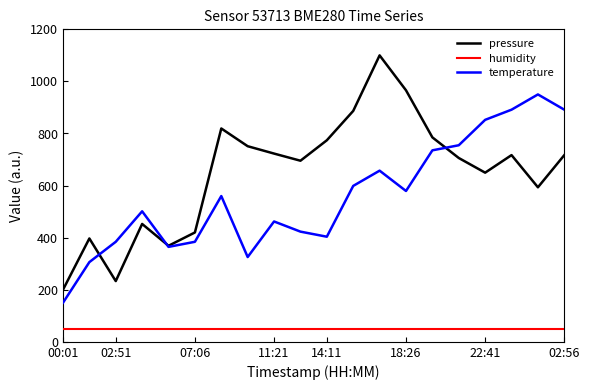

What is the lowest value of the humidity series?

50.0